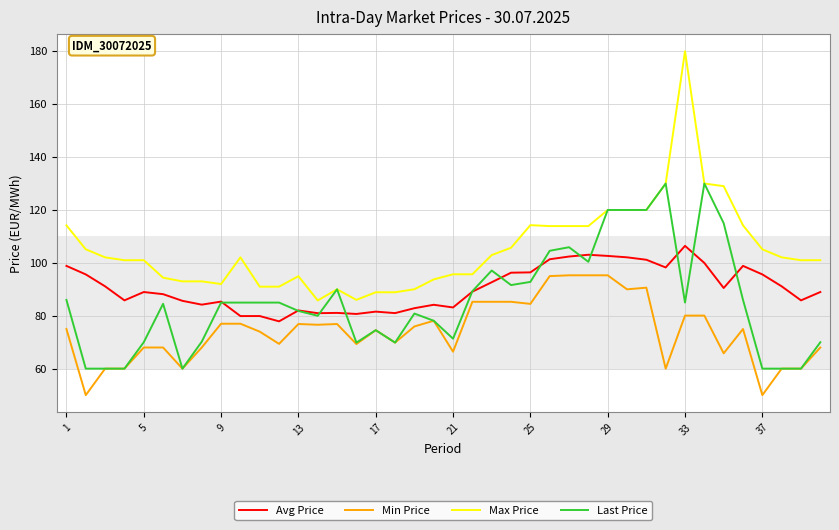

True or false: Avg Price and Max Price cross at least once.

False